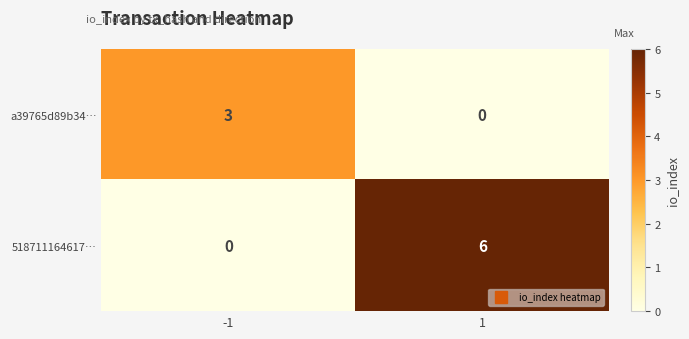

What is the spread (max minus min) of values at 1?

6